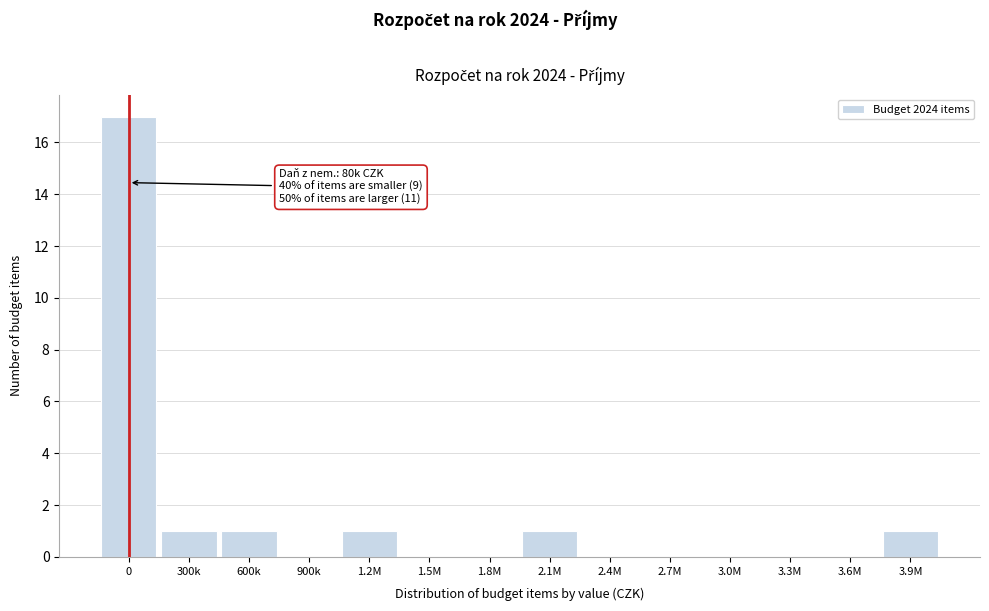

Reading right to left, transcribe all the data shown in this chart.

3.9M=1	3.6M=0	3.3M=0	3.0M=0	2.7M=0	2.4M=0	2.1M=1	1.8M=0	1.5M=0	1.2M=1	900k=0	600k=1	300k=1	0=17